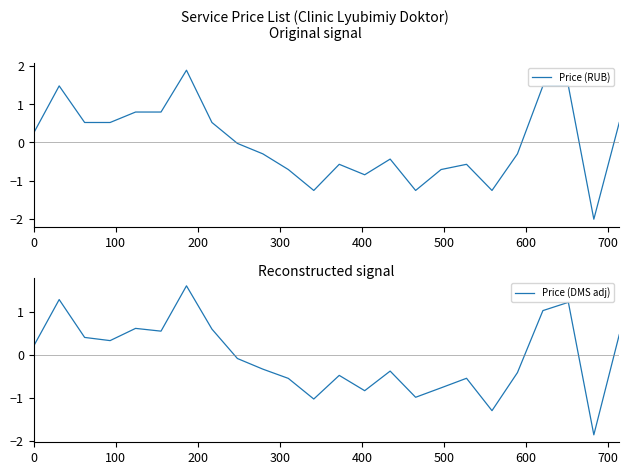

Does the chart display data point markers on the line(s)?

No